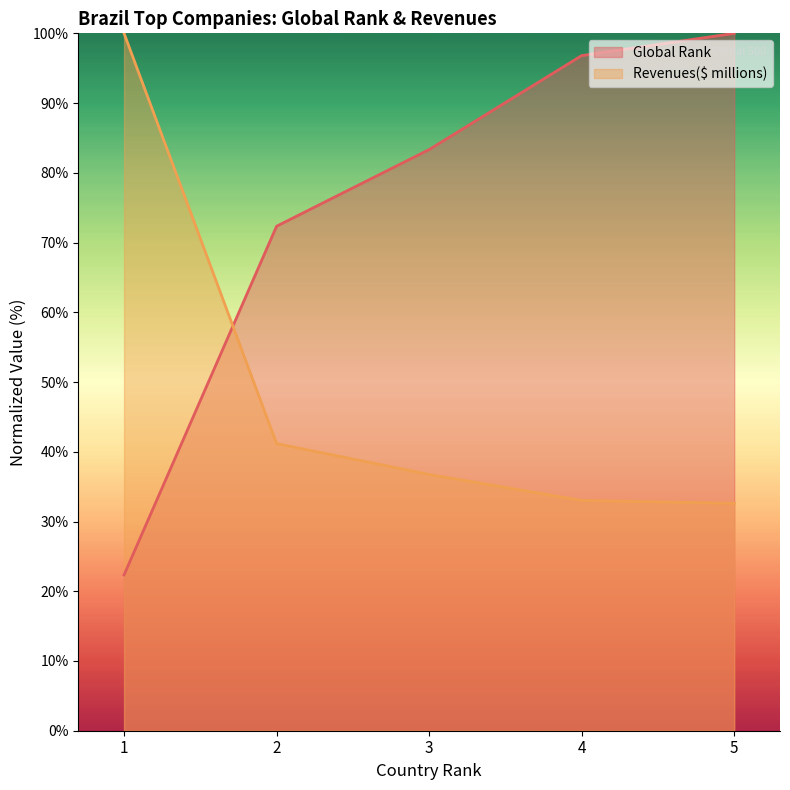

Which series has the largest range (max minus min)?

Global Rank